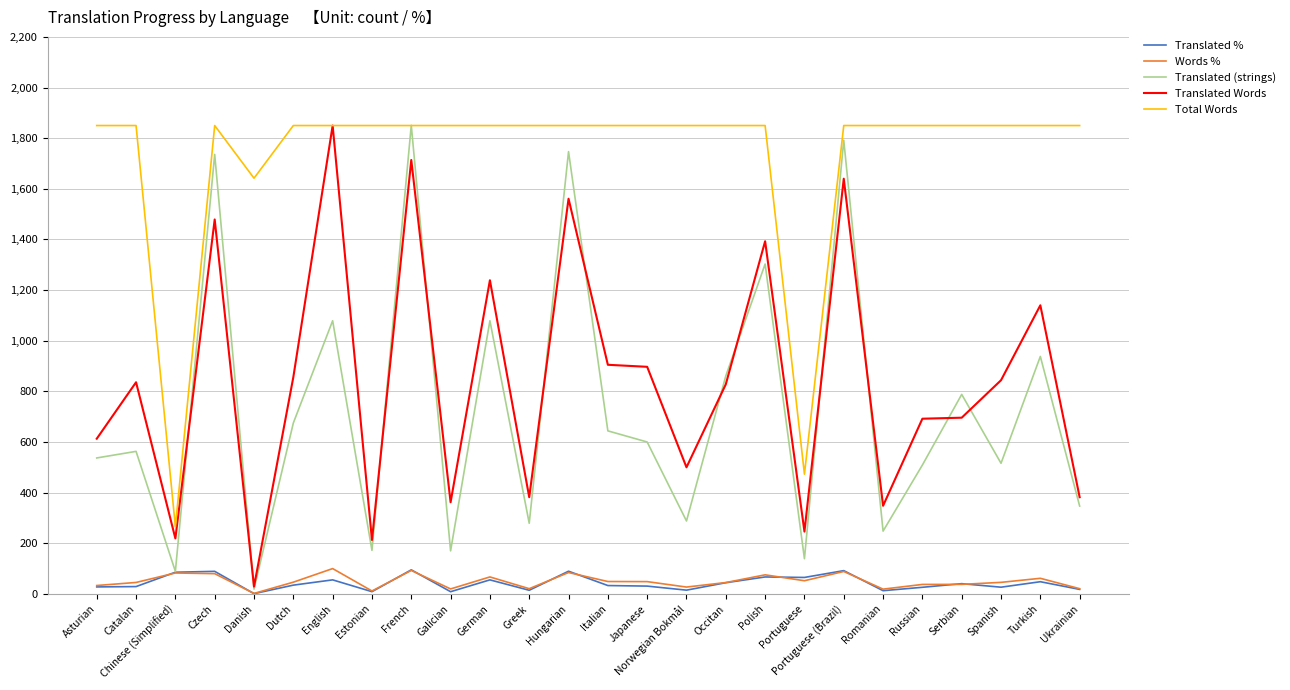

Is it true that Words % equals 45.6 at Spanish?

True